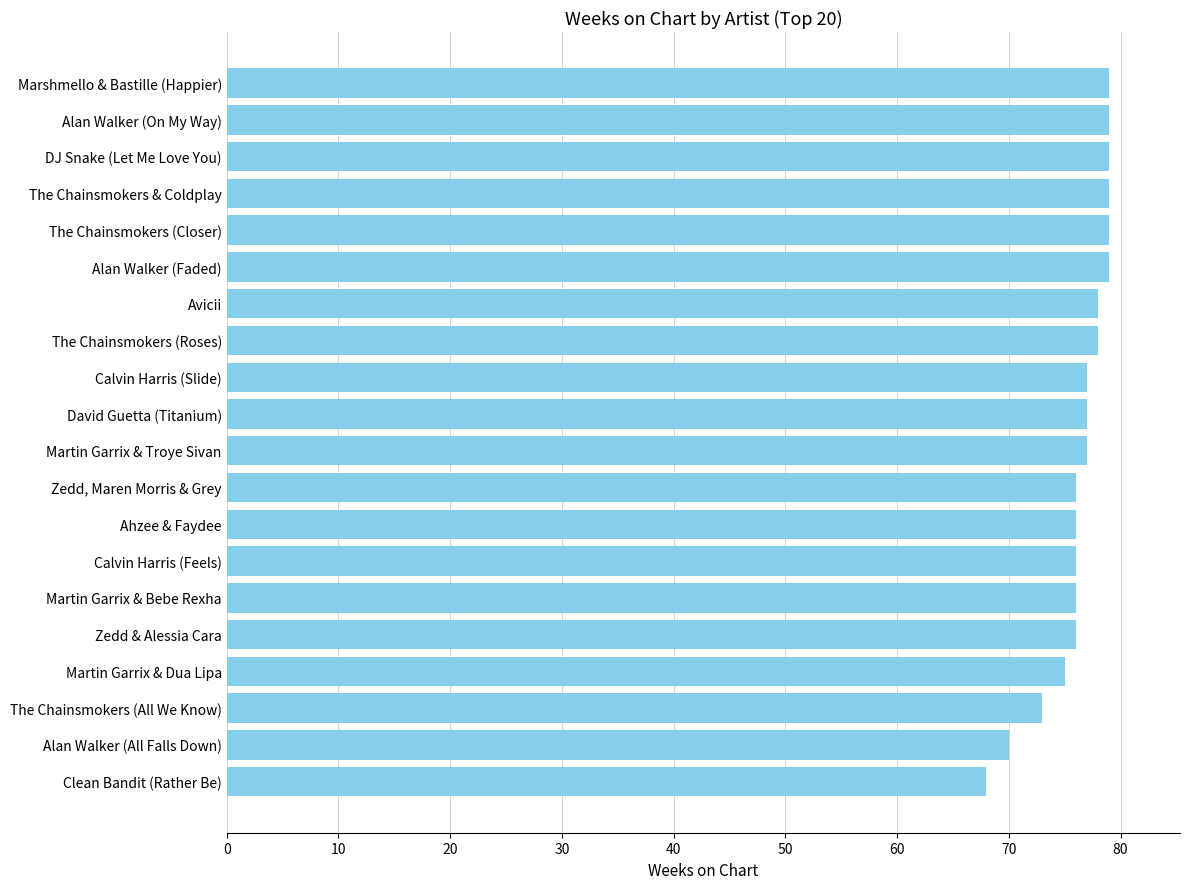

What is the sum of all values?

1527